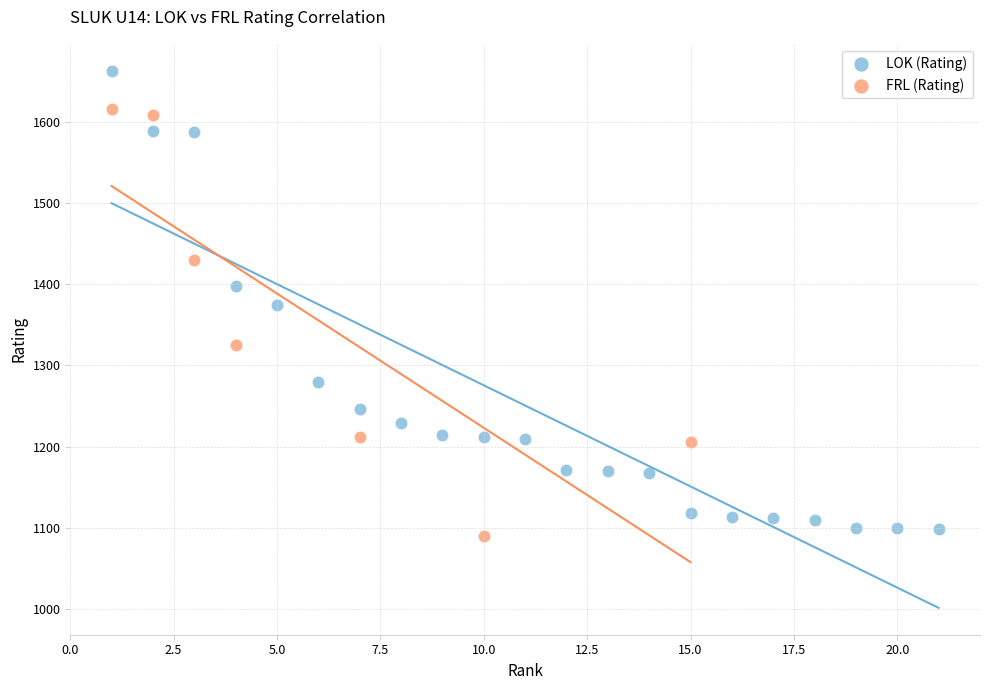

Which series has the largest Y range (max minus min)?

LOK (Rating)